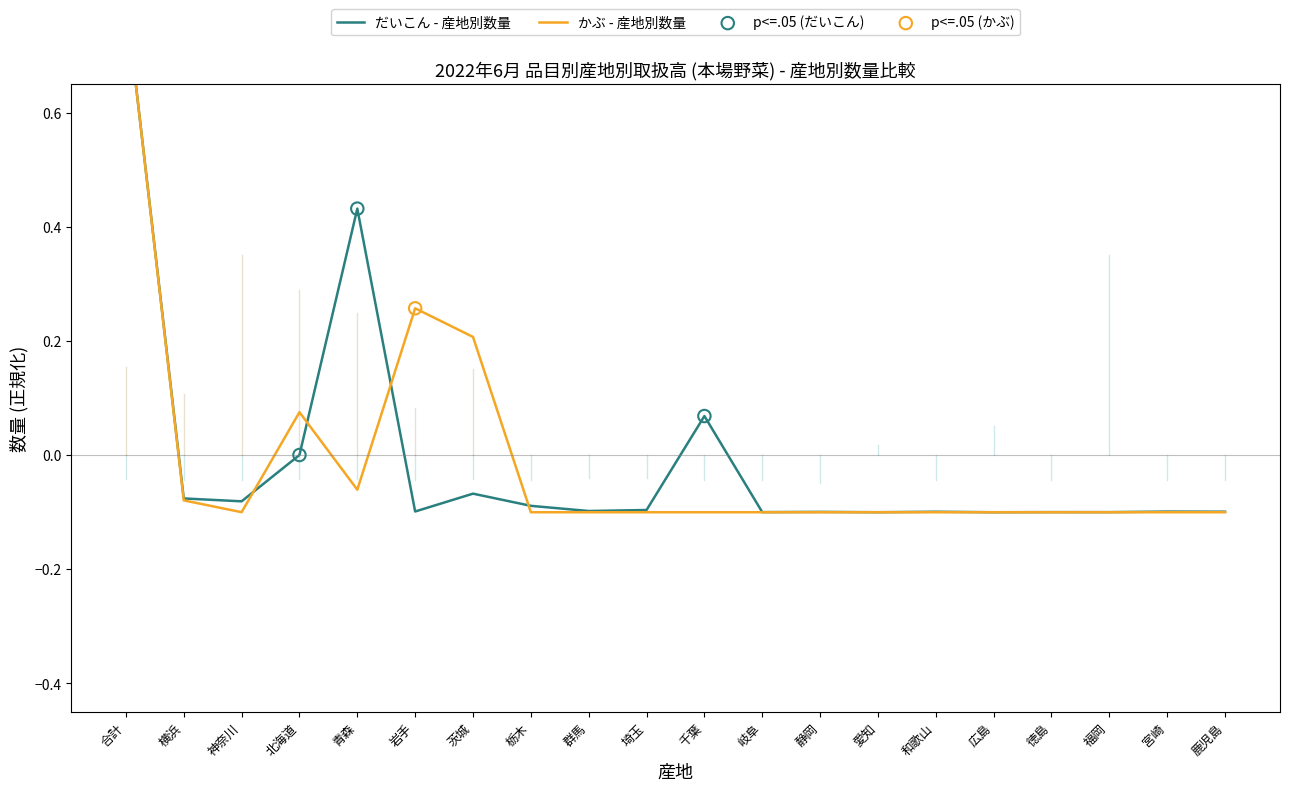

What is the total value across all series at 横浜?

-0.2